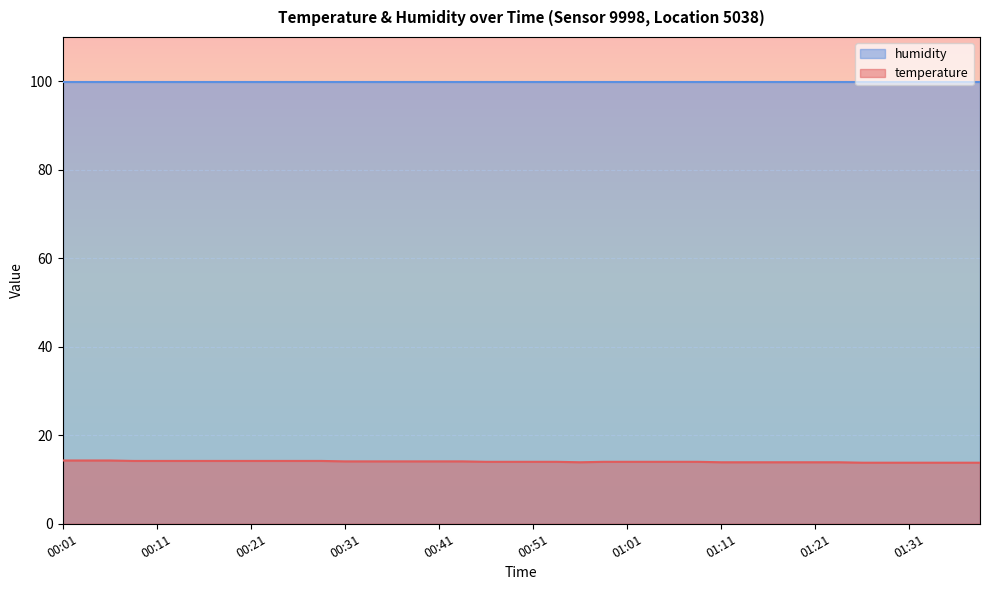

Rank the series by their average value, from highest to lowest.

humidity, temperature